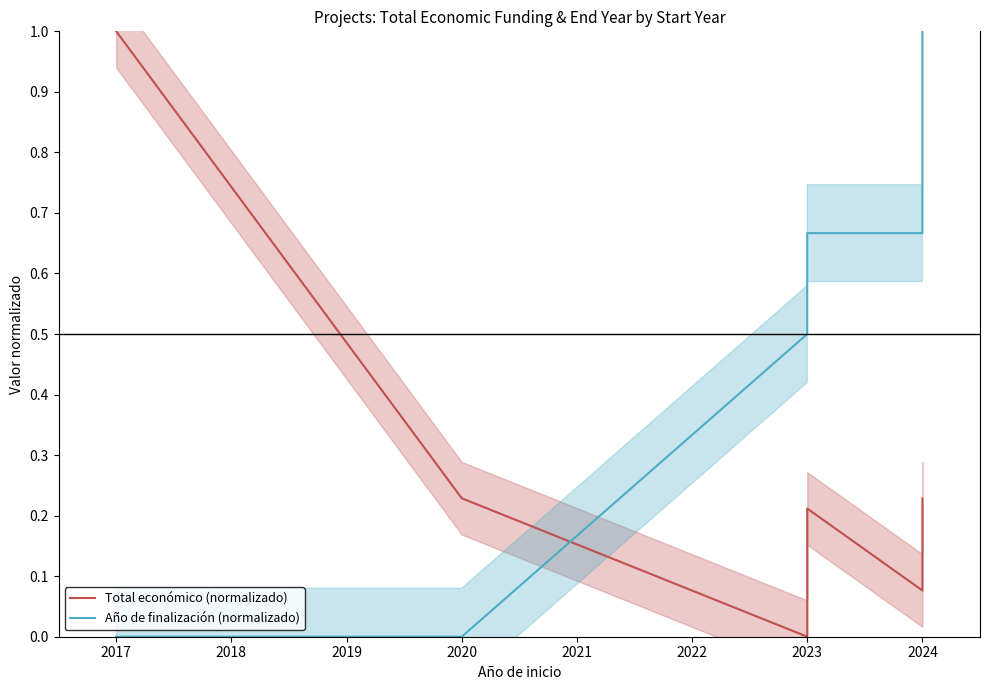

Is it true that Año de finalización (normalizado) equals 0.0 at 2017?

True